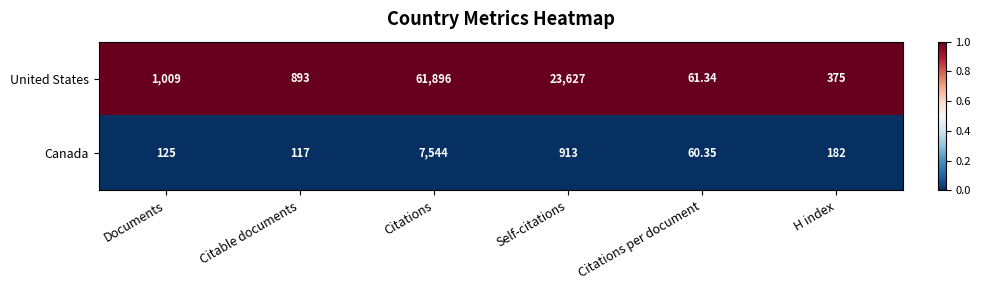

List the series in order of their peak value, highest first.

United States, Canada